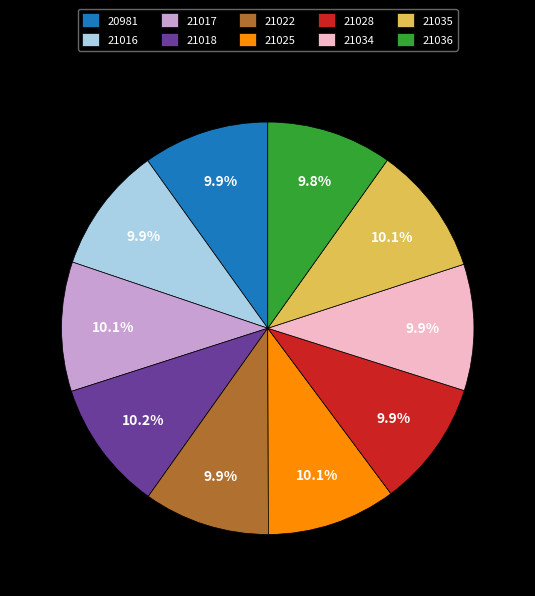

How many segments does this pie chart have?

10